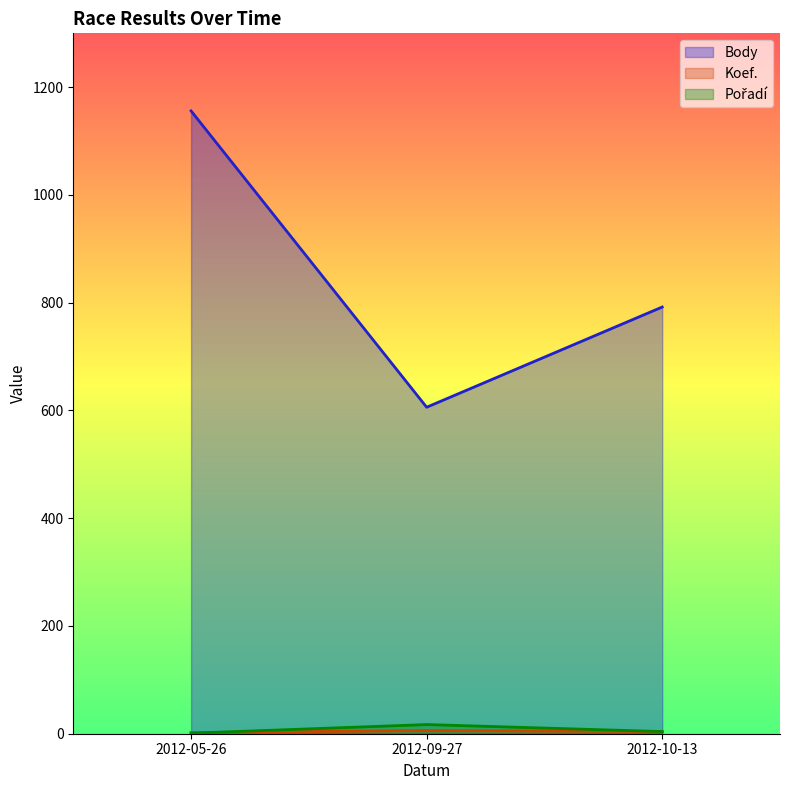

Reading right to left, transcribe all the data shown in this chart.

Body: 792	606	1156
Koef.: 4	6	2
Pořadí: 4	17	1